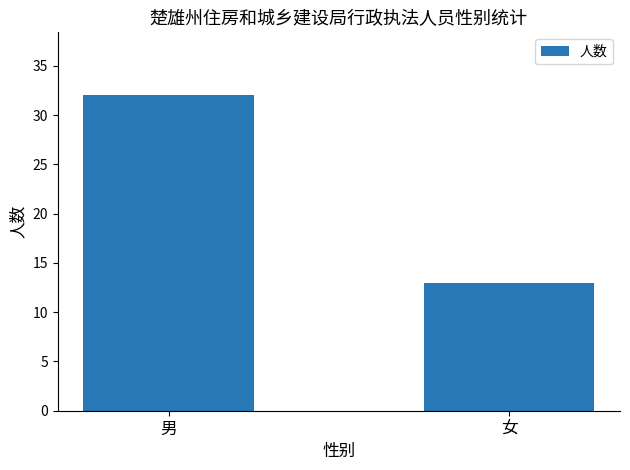

Read the value at 男, to the nearest 10.

30